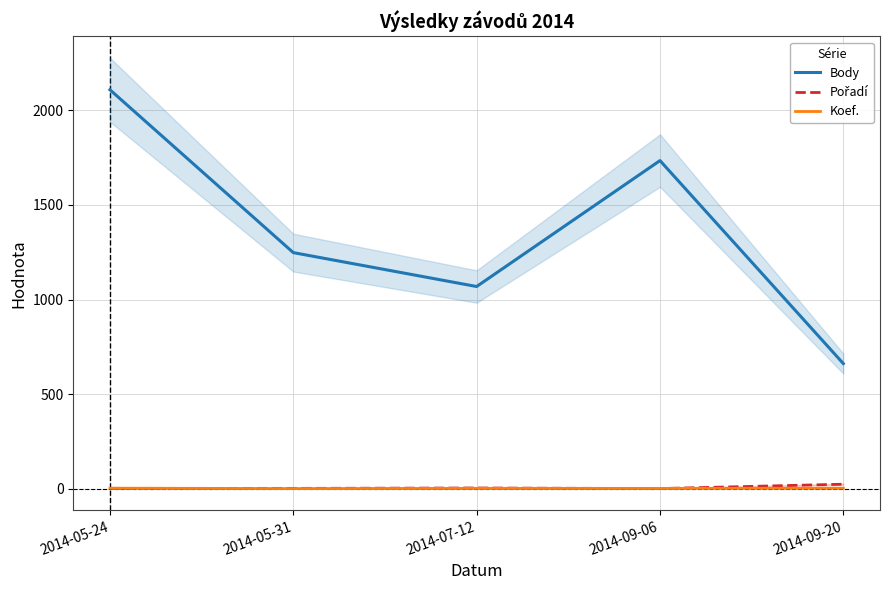

Which series has the largest range (max minus min)?

Body